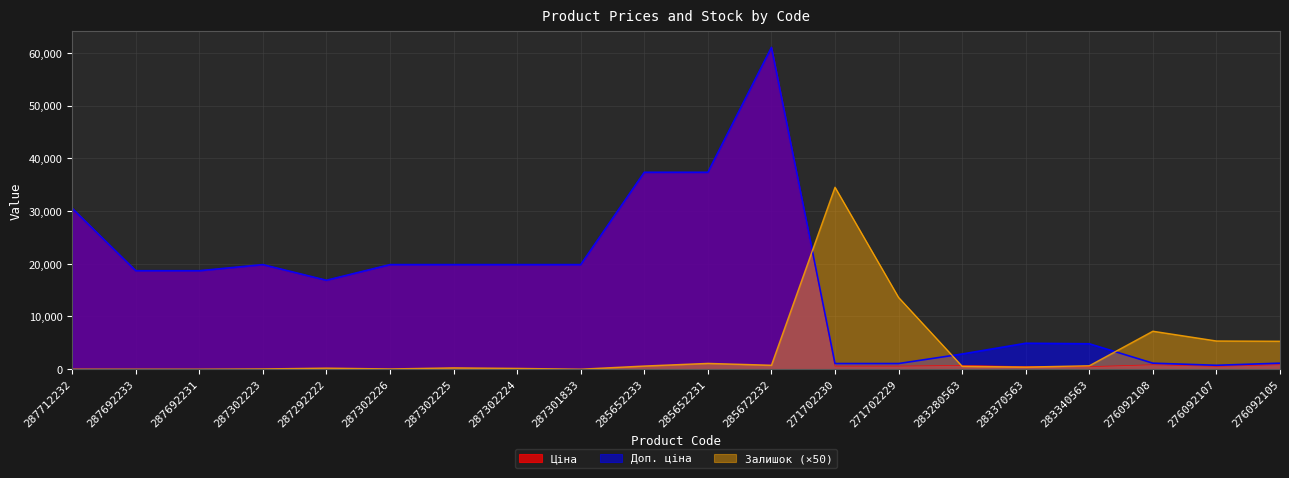

How many interior local valleys does the Залишок series have?

4